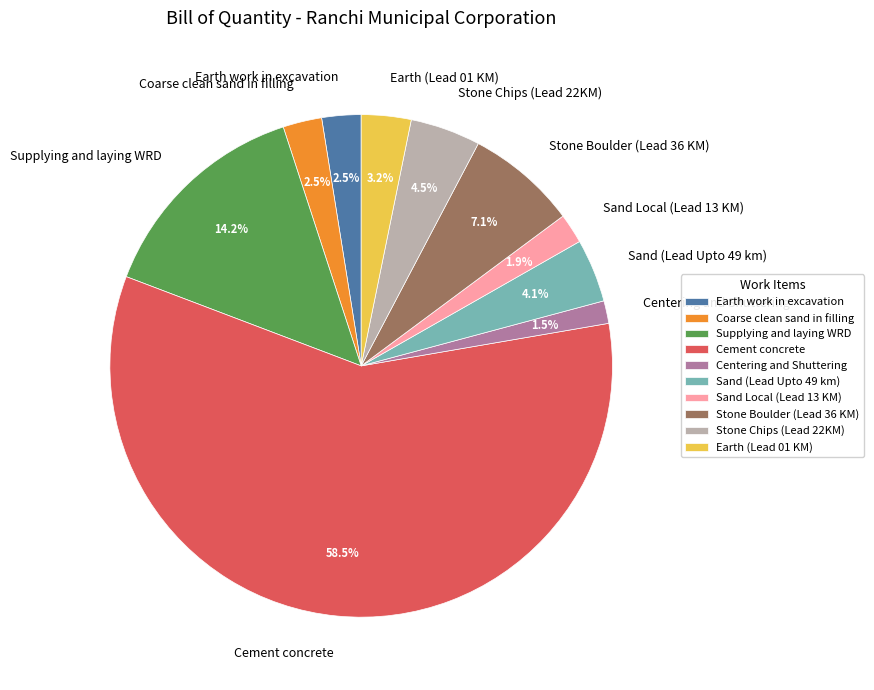

Which has a higher value, Centering and Shuttering or Cement concrete?

Cement concrete